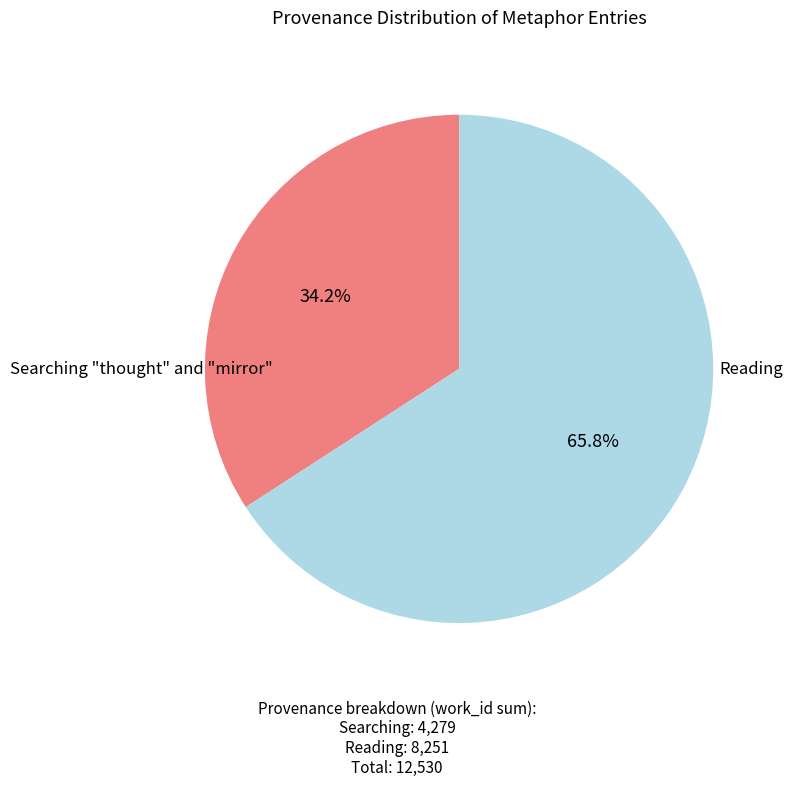

What percentage is NOT represented by Searching "thought" and "mirror"?

65.8%